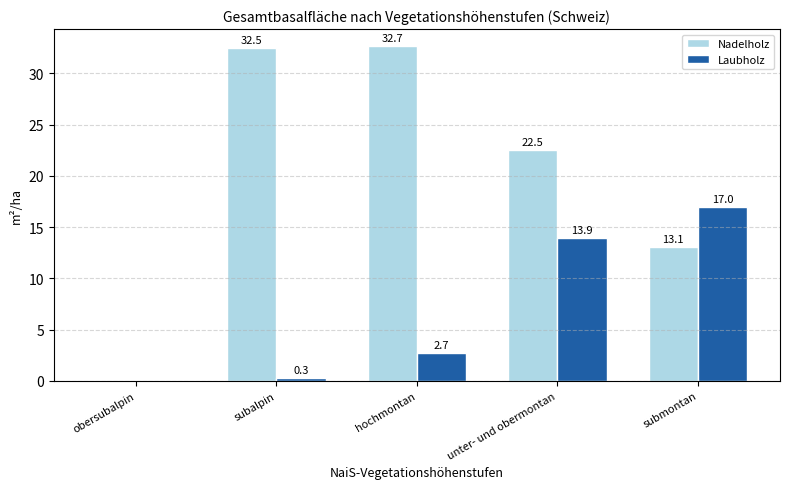

What value does the Nadelholz series have at hochmontan?

32.7